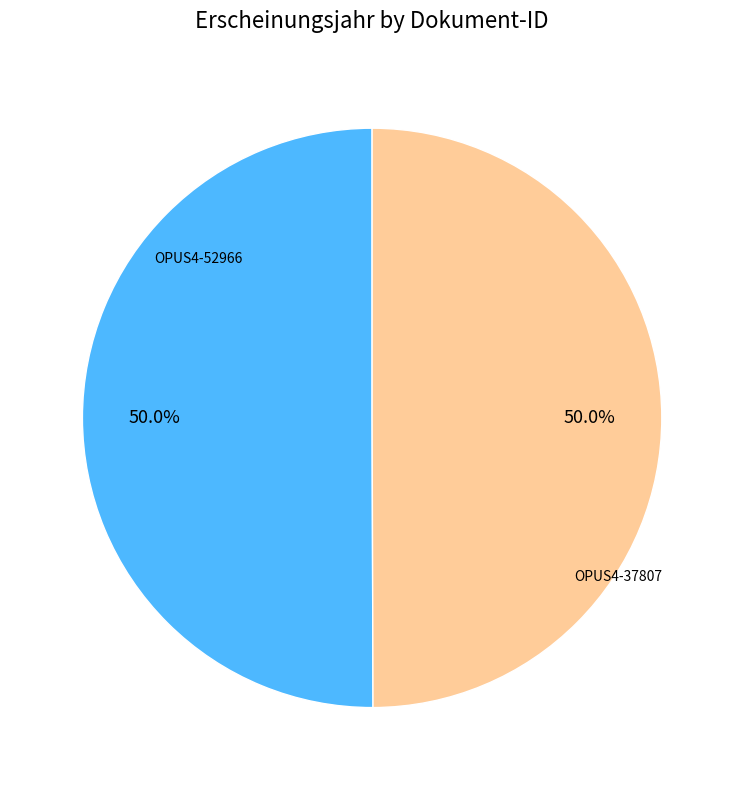

Combined, do OPUS4-52966 and OPUS4-37807 account for over 50%?

Yes